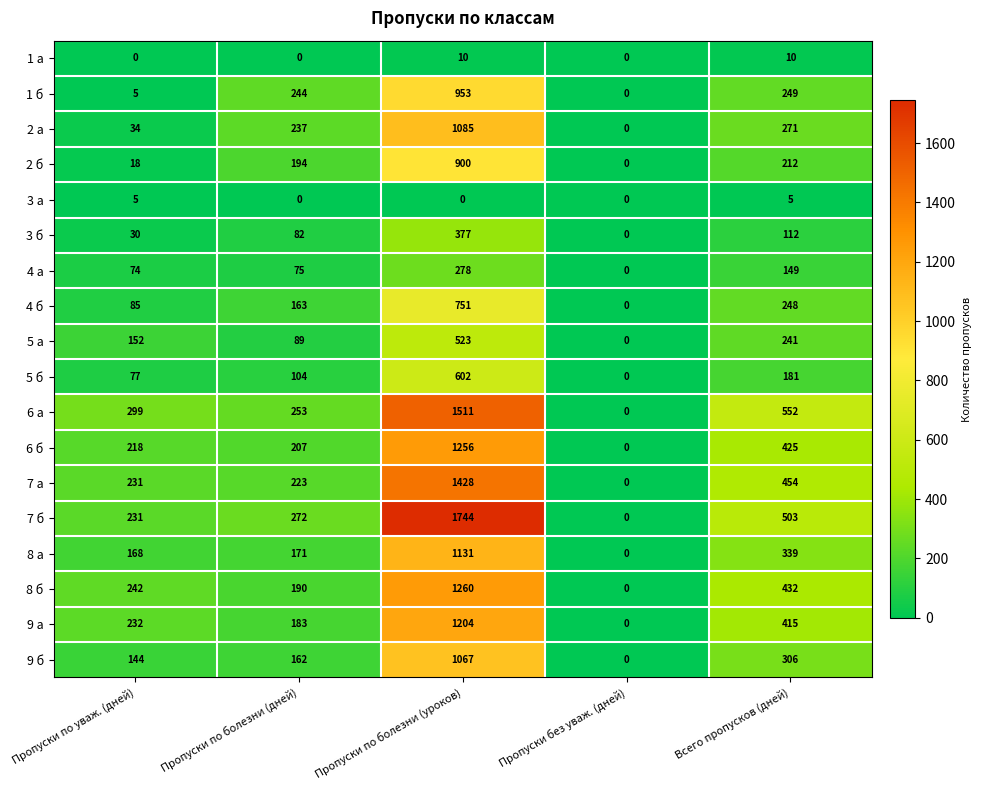

What is the sum of the 2 а values at Пропуски по болезни (уроков) and Всего пропусков (дней)?

1356